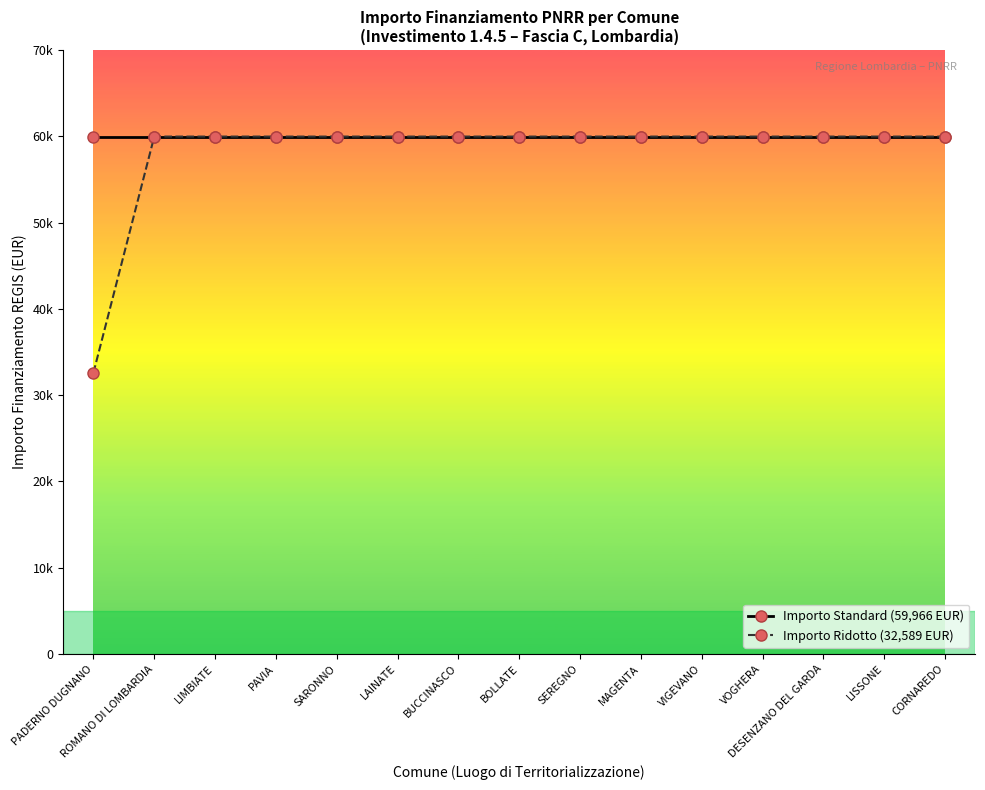

What are all the series names shown in the legend?

Importo Standard (59,966 EUR), Importo Ridotto (32,589 EUR)